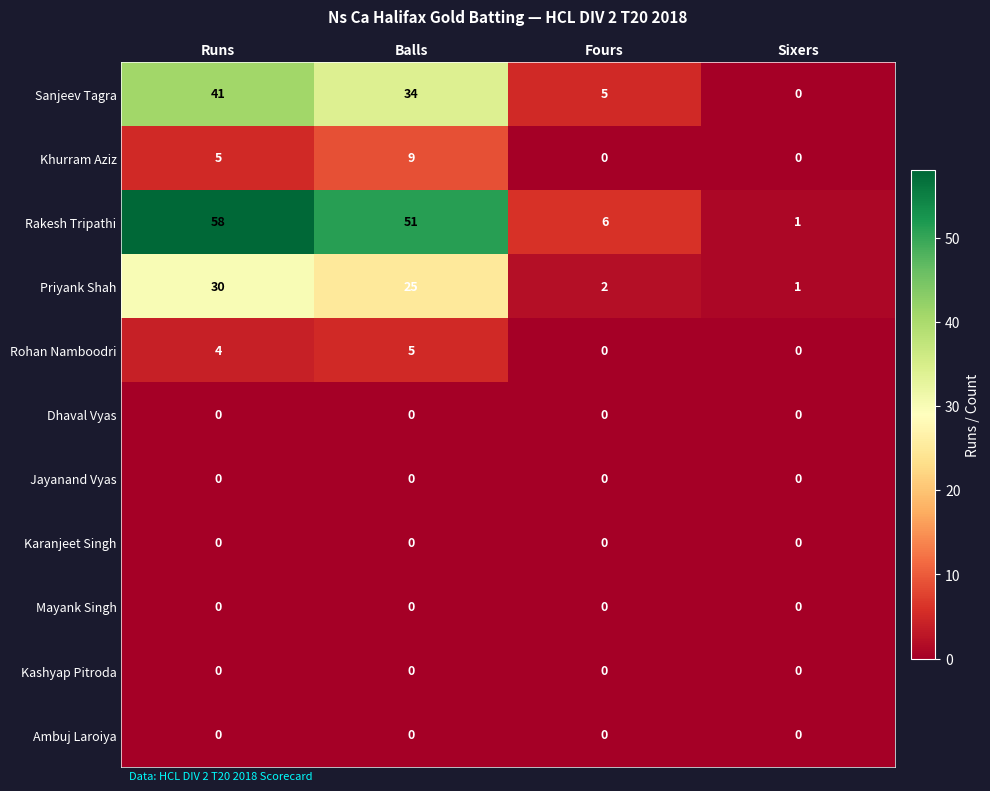

At which category does the chart reach its peak across all series?

Runs